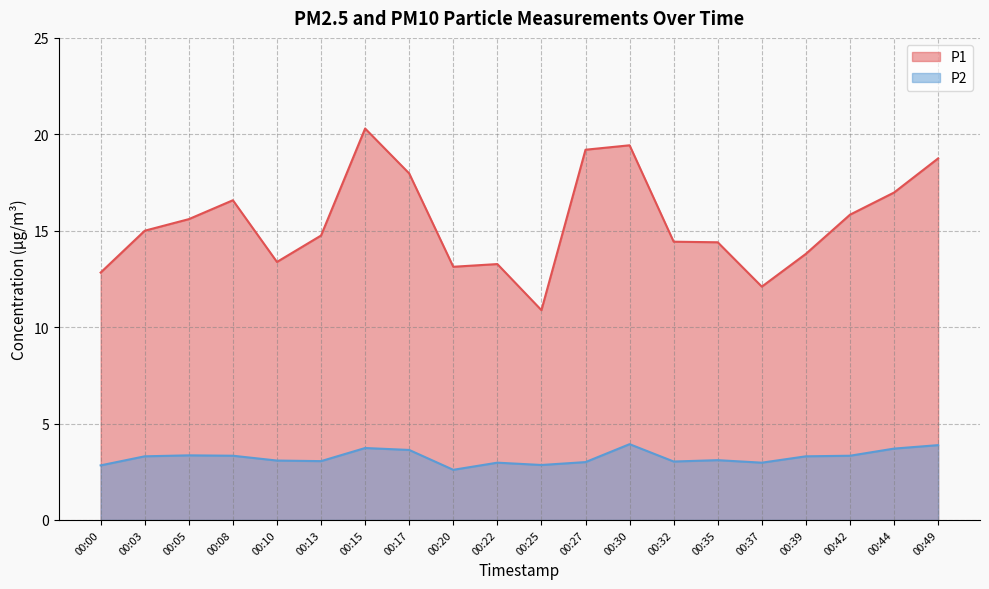

Where is P1 nearest to the value 15?

00:03